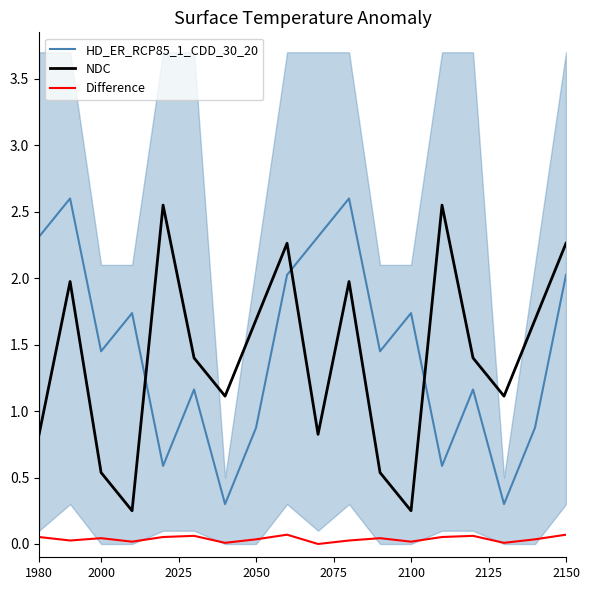

Which series has the widest spread of values?

HD_ER_RCP85_1_CDD_30_20